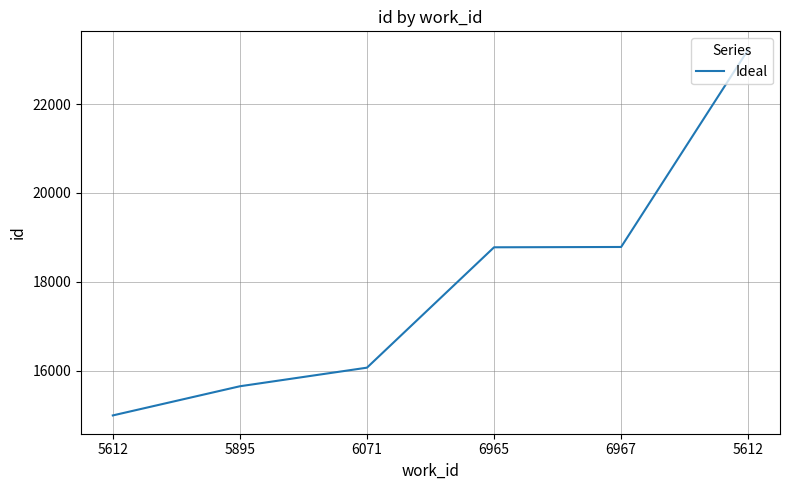

At which label does the data first exceed 18778?

6967